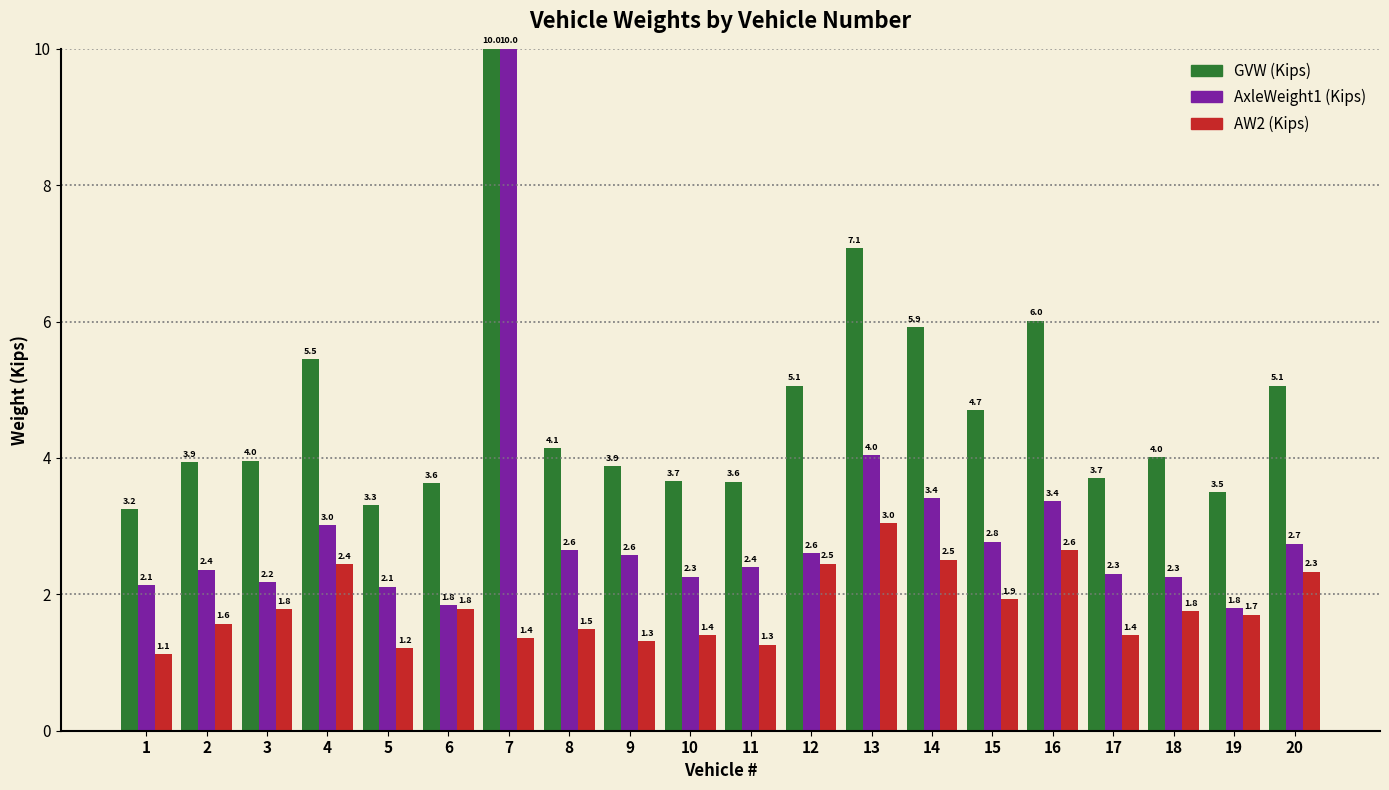

Which category has the highest value across all series?

7